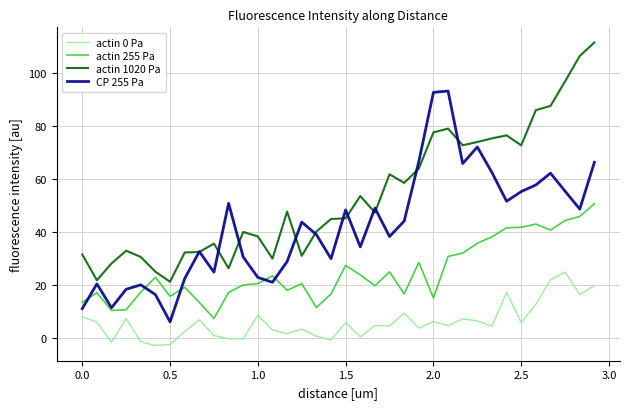

List the series in order of their peak value, lowest first.

actin 0 Pa, actin 255 Pa, CP 255 Pa, actin 1020 Pa